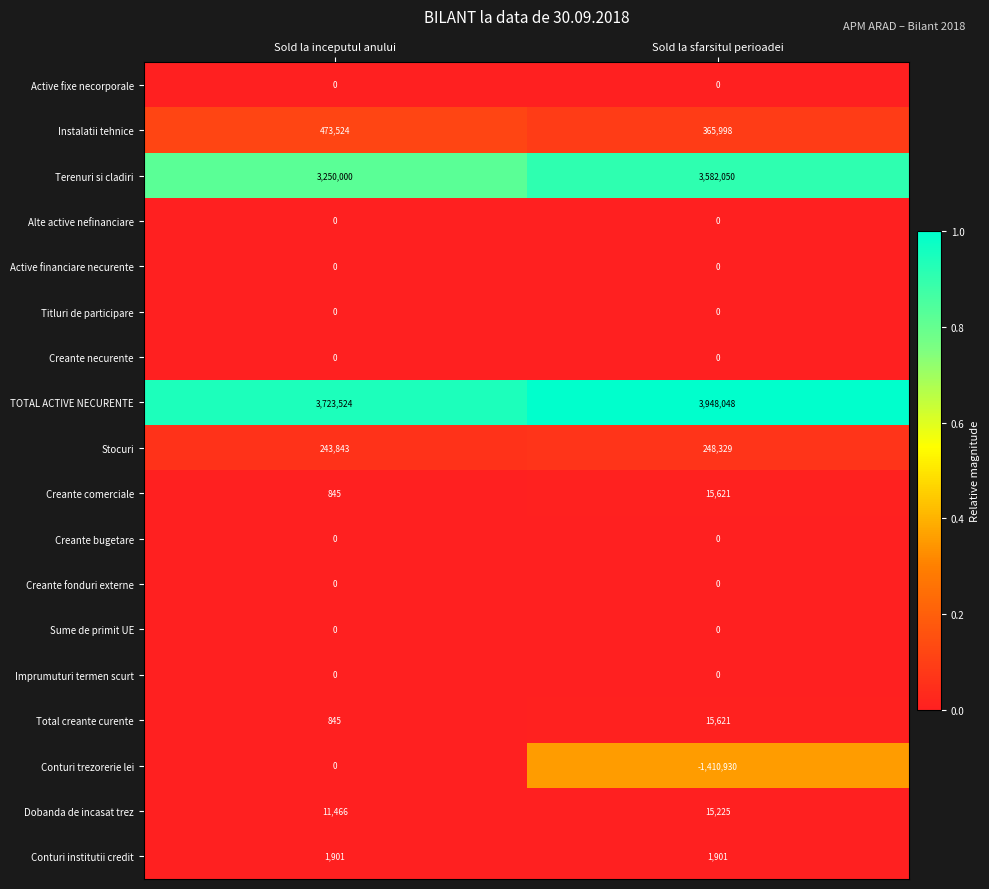

What is the spread (max minus min) of values at Sold la sfarsitul perioadei?

5358978